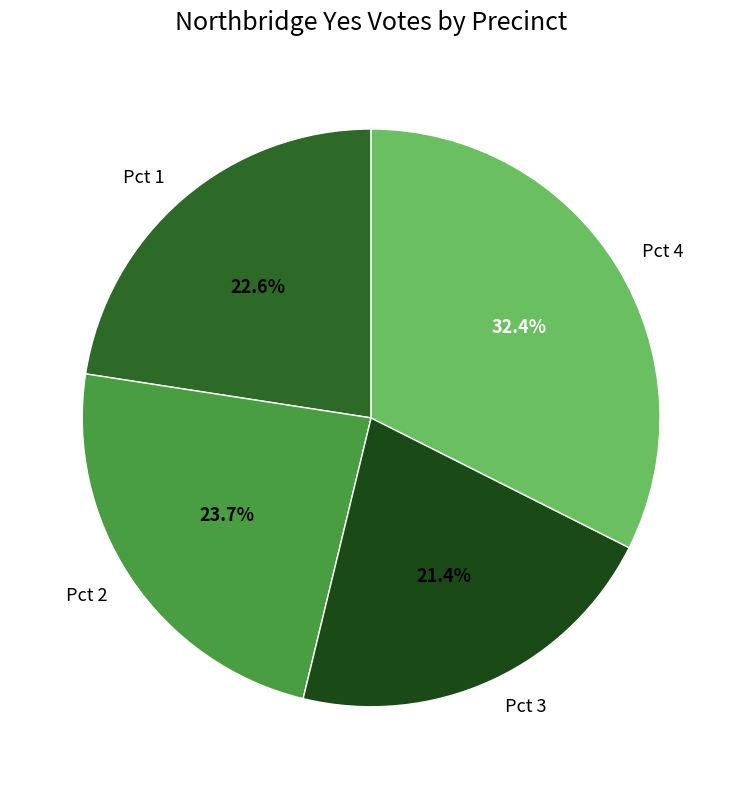

What portion of the pie excludes Pct 4?

67.6%